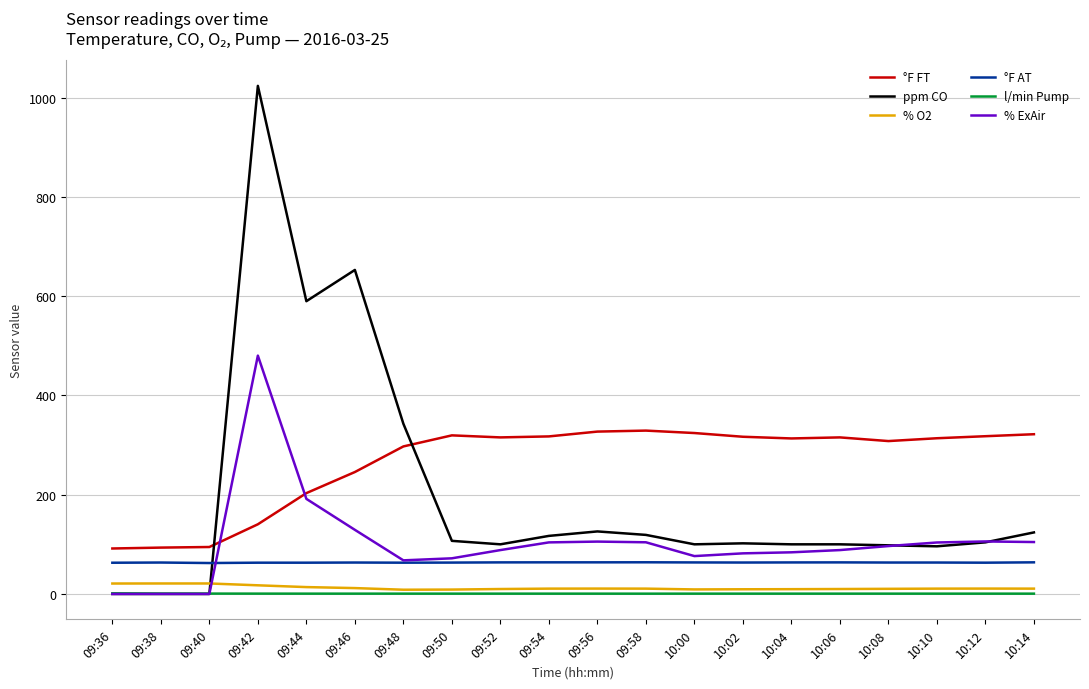

True or false: °F AT and l/min Pump cross at least once.

False